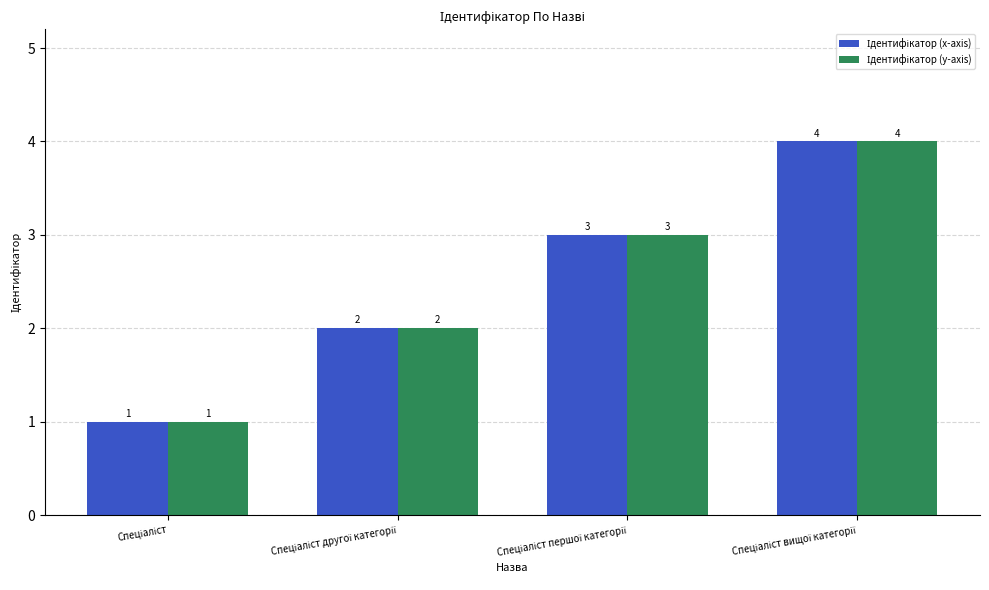

What is the total value across all series at Спеціаліст вищої категорії?

8